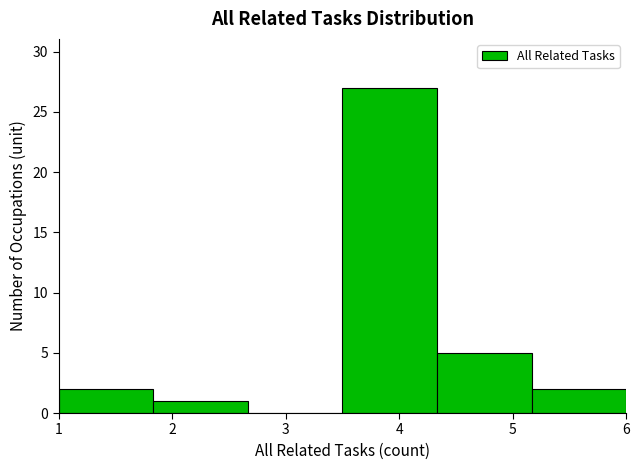

Reading left to right, list every bar in this chart as the range it spans on the x-axis followed by its height. Neither the bar edges nor the heights are printed on the chart, so give them approximately, as read against the axes.

1.0 to 1.8: 2
1.8 to 2.7: 1
2.7 to 3.5: 0
3.5 to 4.3: 27
4.3 to 5.2: 5
5.2 to 6.0: 2